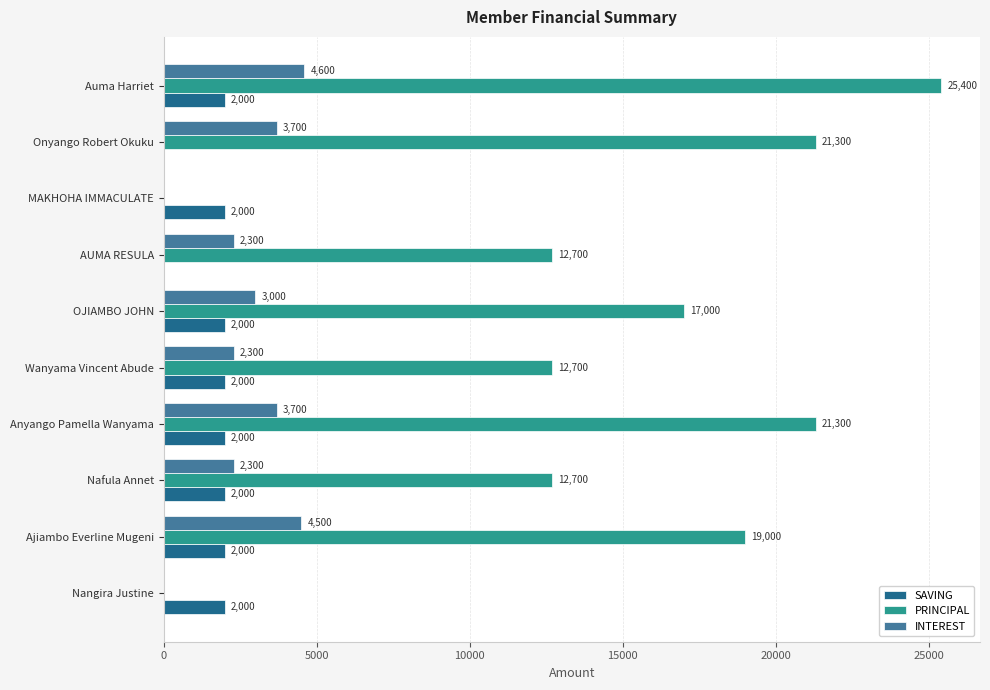

Which series changed the most between Anyango Pamella Wanyama and Onyango Robert Okuku?

SAVING